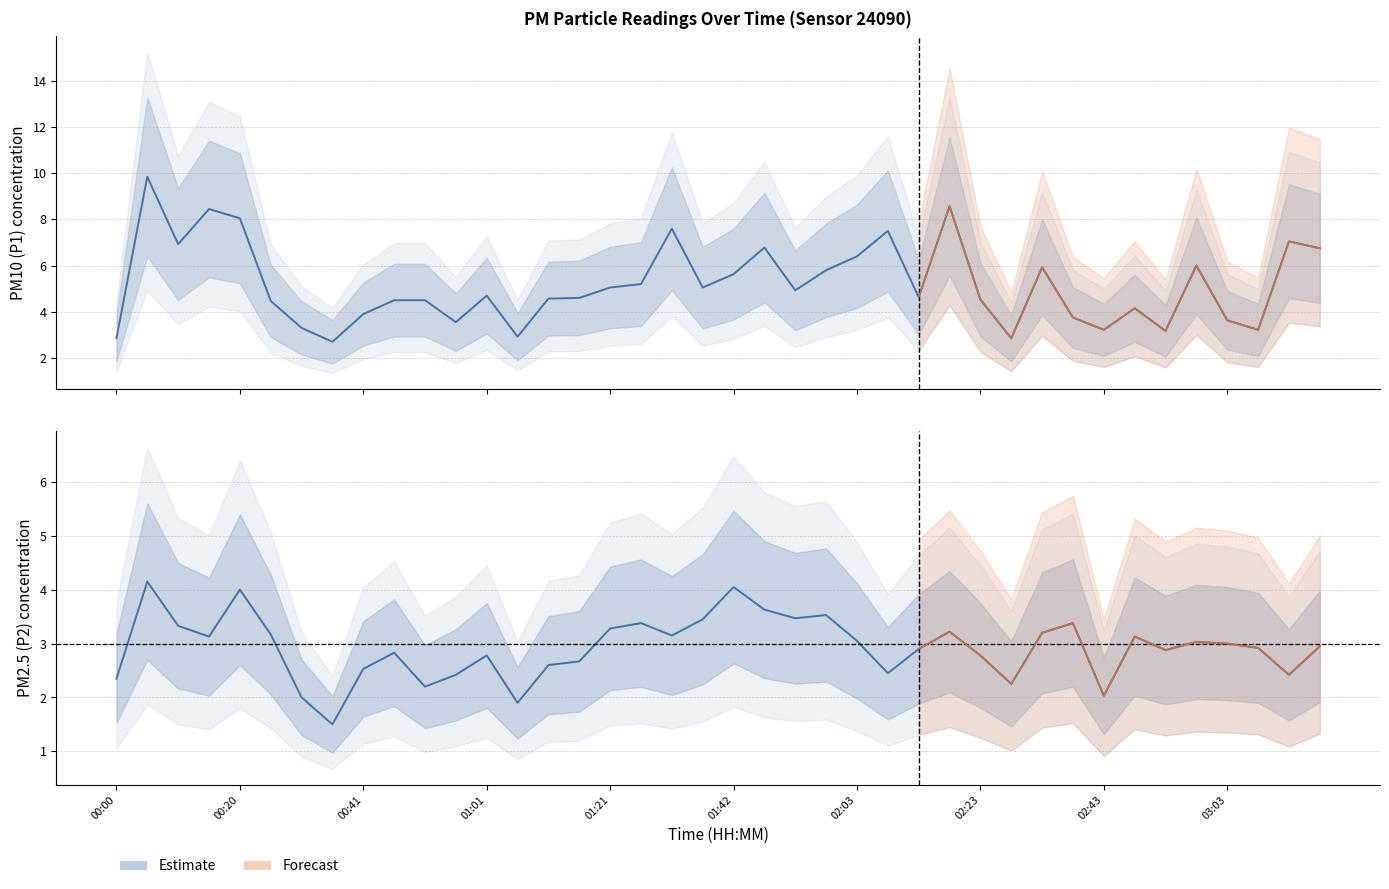

How many values in the P2 center series are below 3?

20